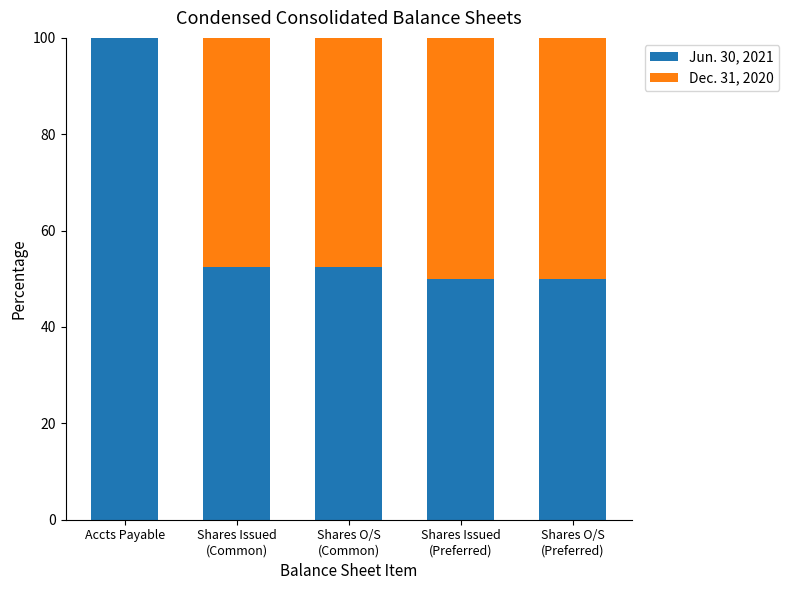

How many data points does each series have?

5